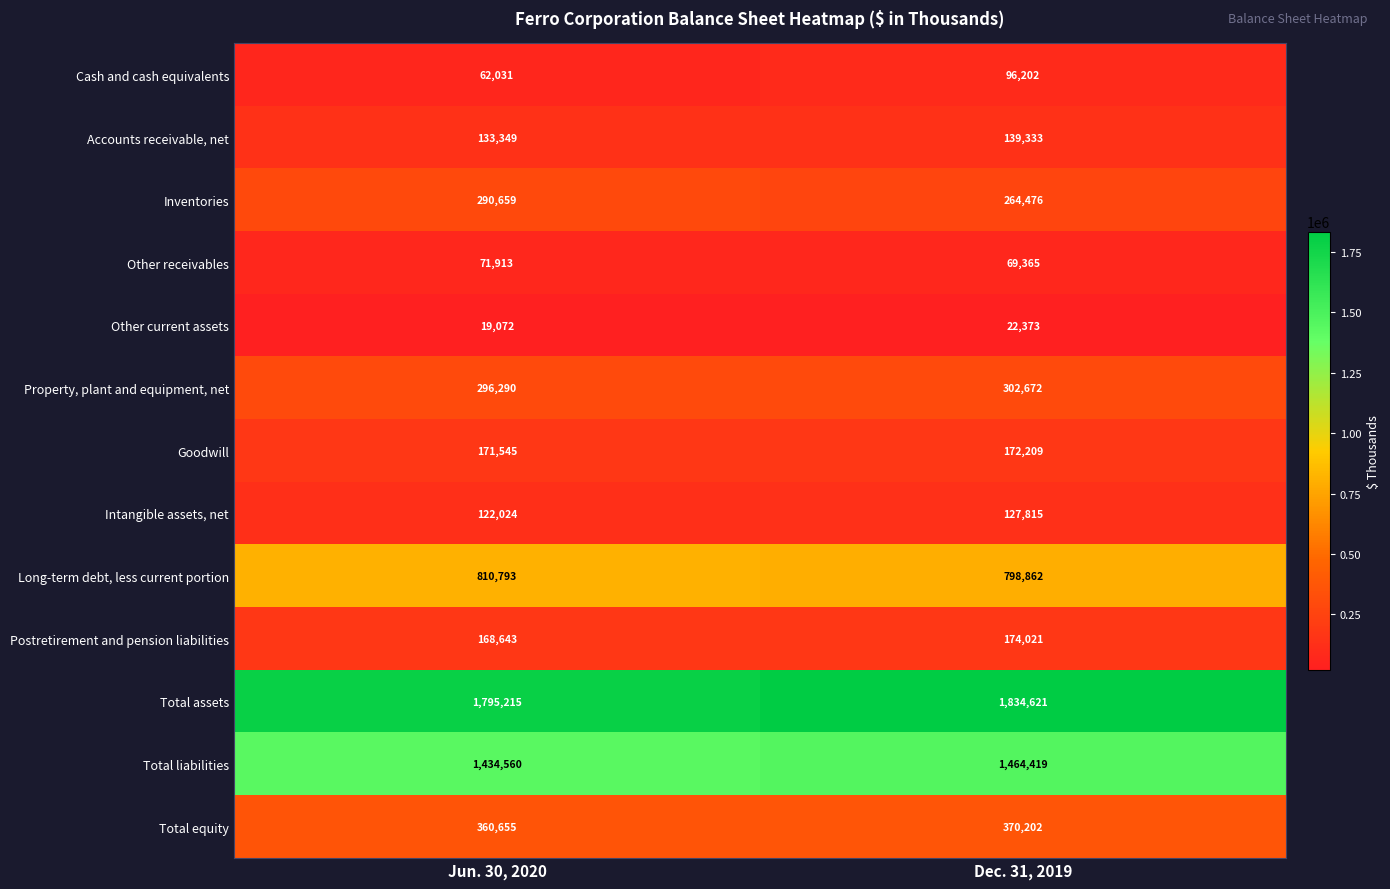

Which series has the largest total across all categories?

Total assets